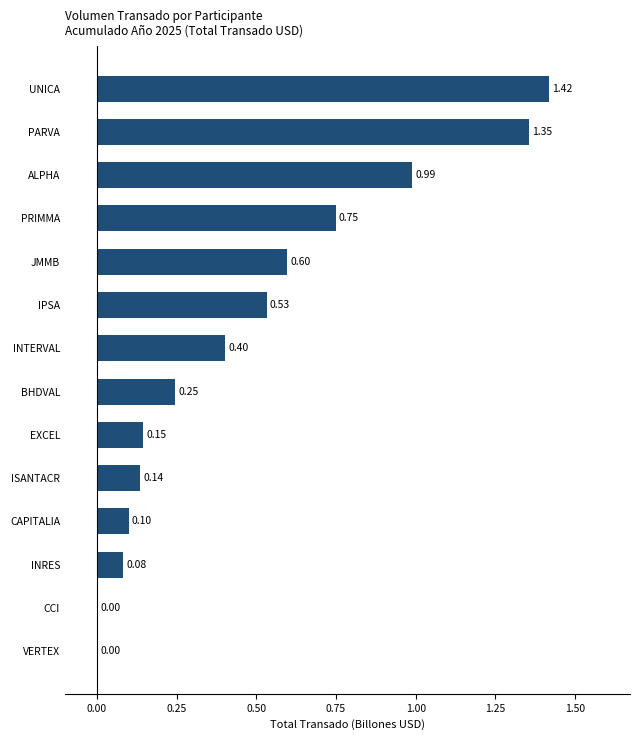

What is the sum of all values?

6.8